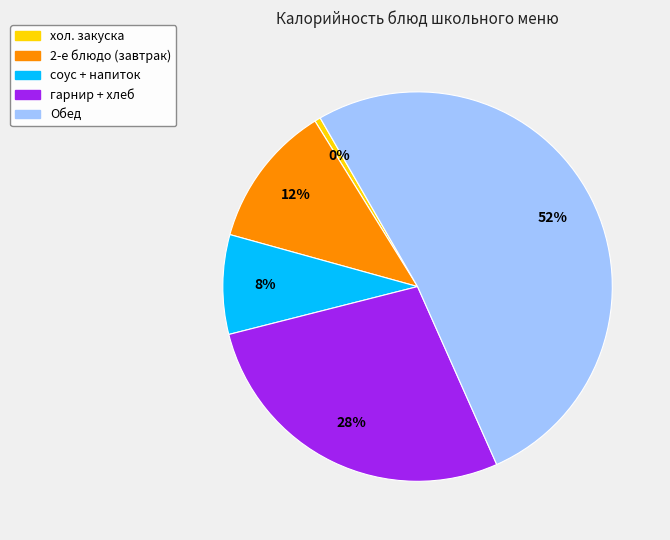

To the nearest percent, what is the average slice percentage?

20%